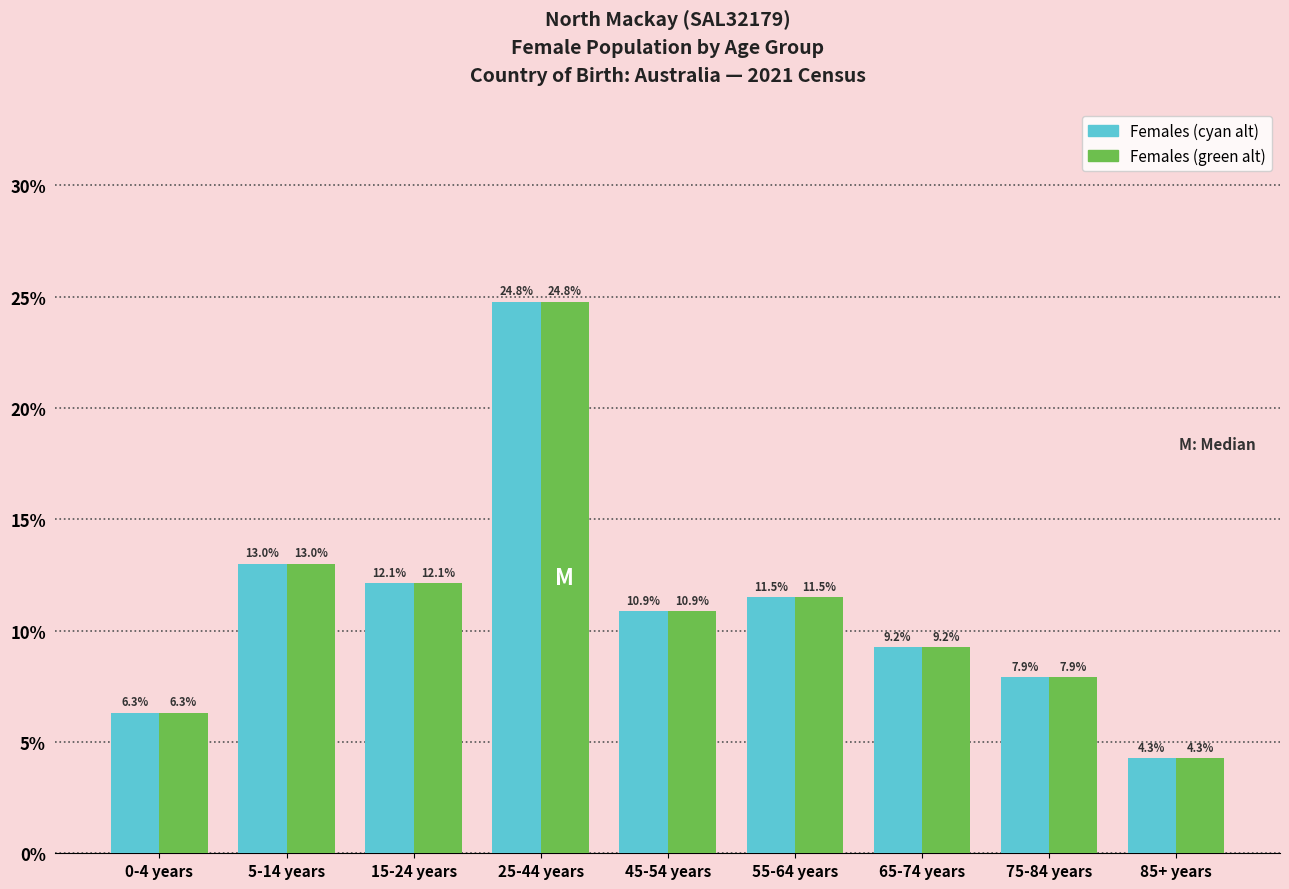

Which category has the highest value across all series?

25-44 years